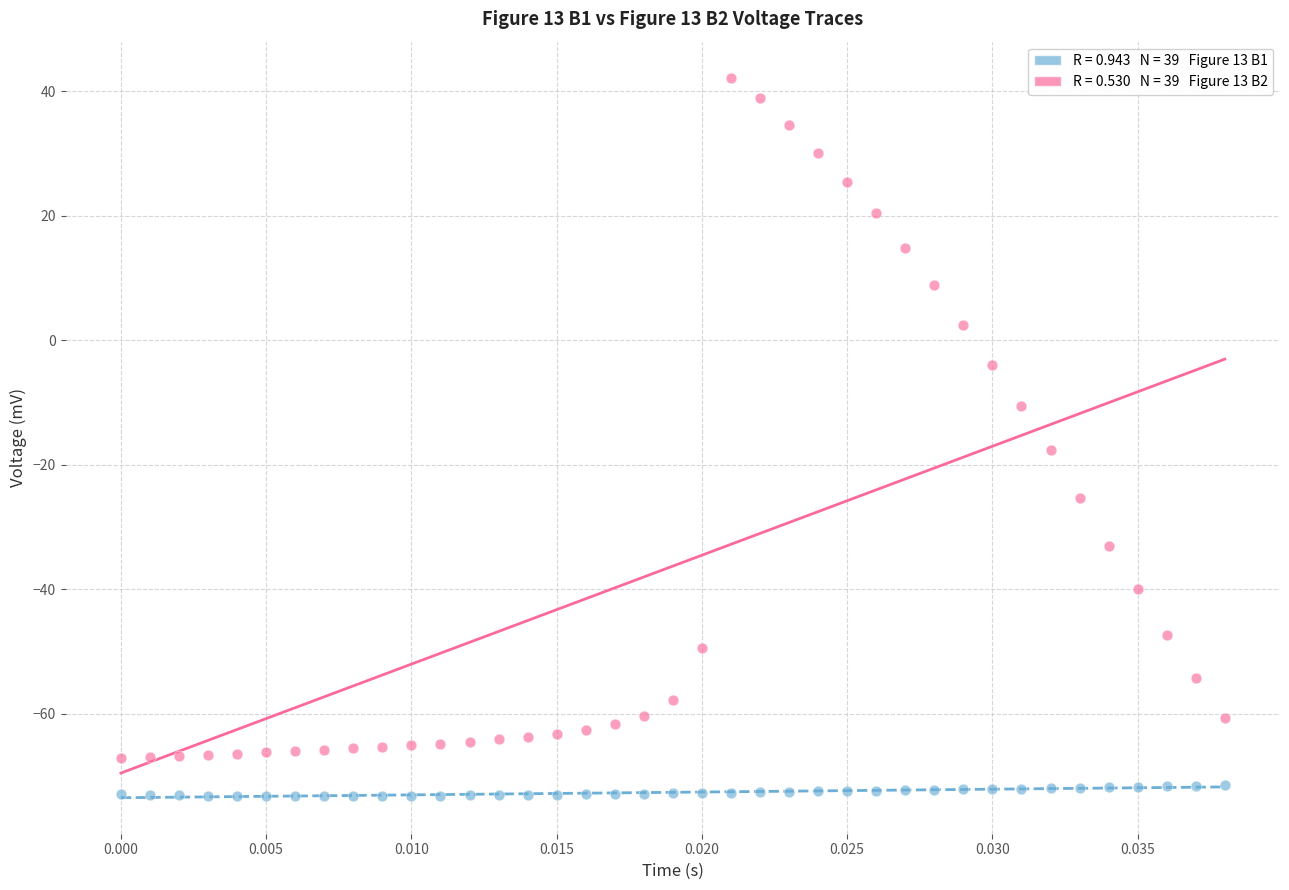

Across all data points, what is the range of Y values (max minus min)?

115.3